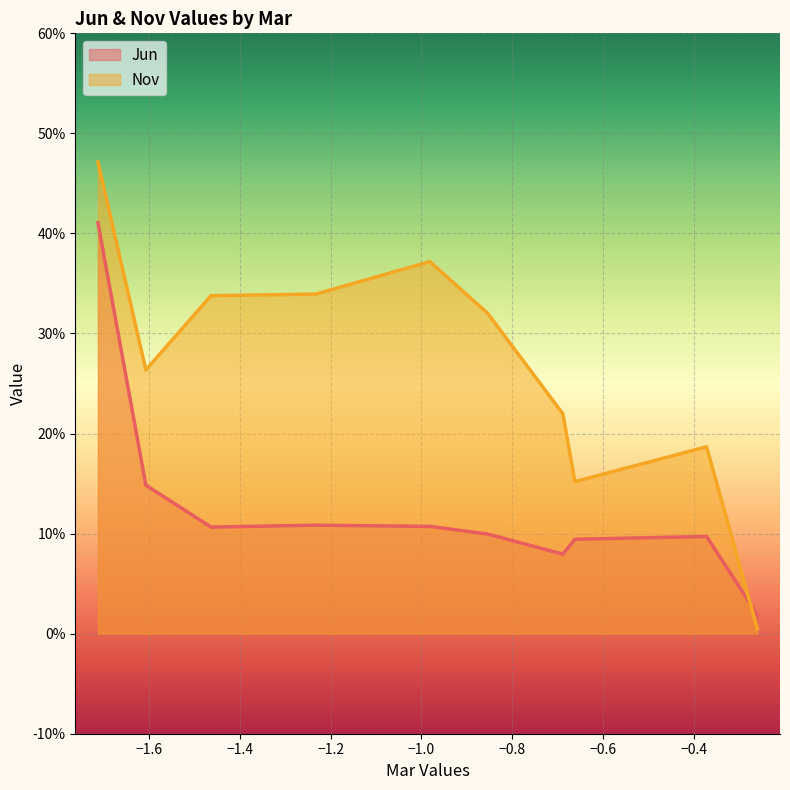

Rank the series by their average value, from lowest to highest.

Jun, Nov